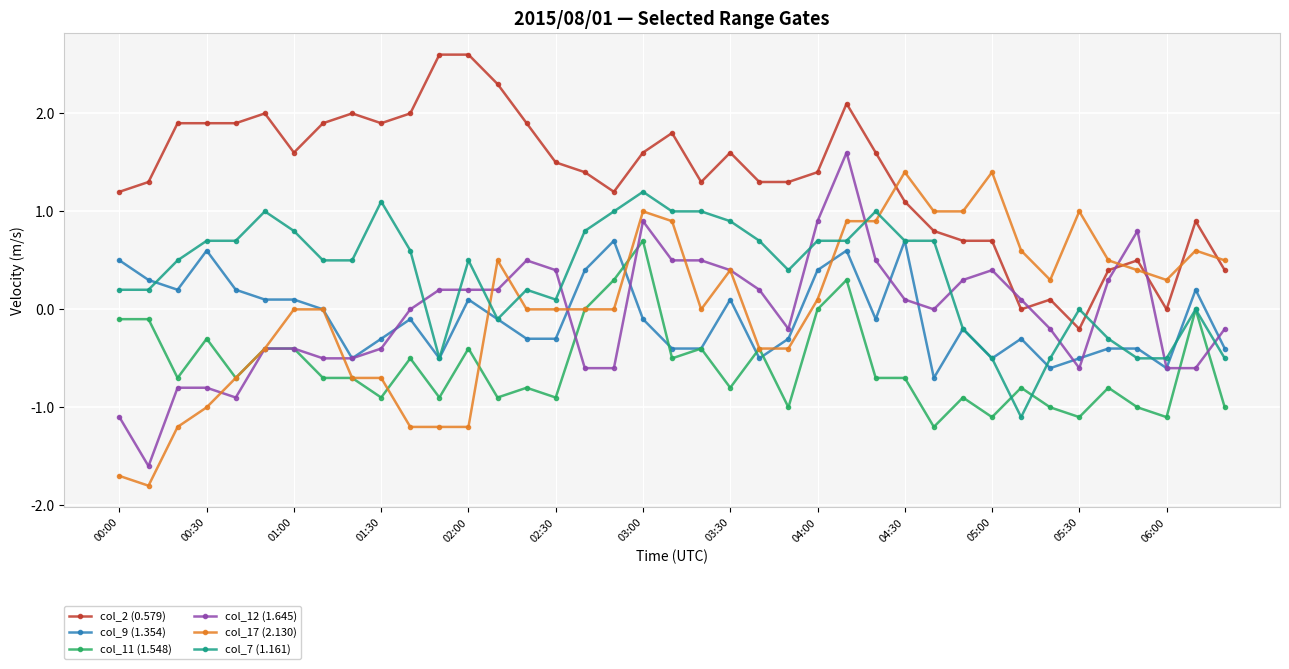

What is the greatest value displayed?

2.6